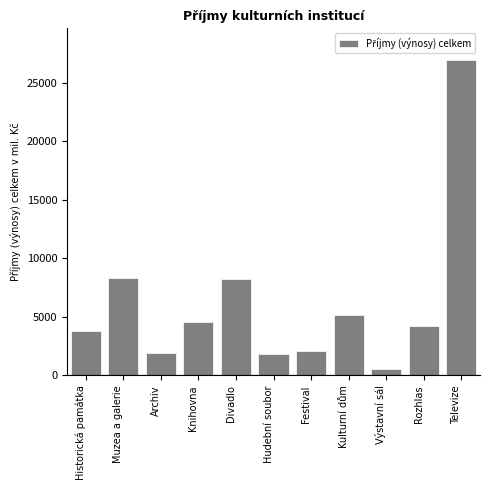

Reading left to right, list all the values displayed in this chart.

Historická památka=3796.0	Muzea a galerie=8351.9	Archiv=1953.6	Knihovna=4567.1	Divadlo=8209.9	Hudební soubor=1813.8	Festival=2117.2	Kulturní dům=5139.8	Výstavní sál=575.1	Rozhlas=4222.8	Televize=26931.6